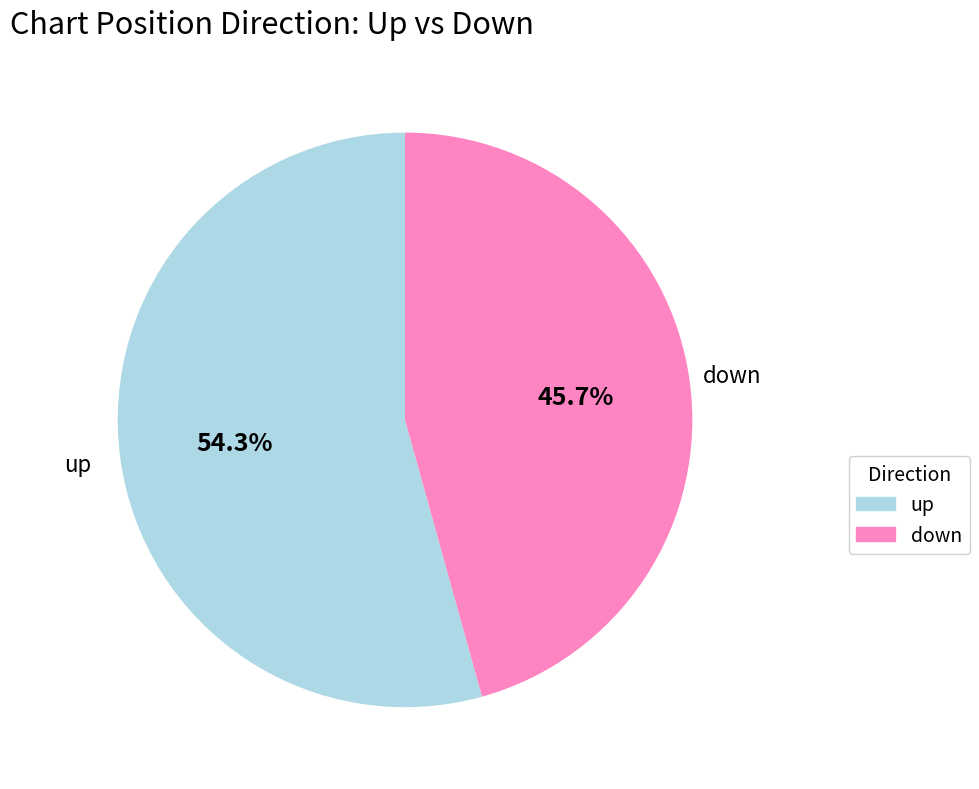

What percentage is the up slice, to the nearest percent?

54%